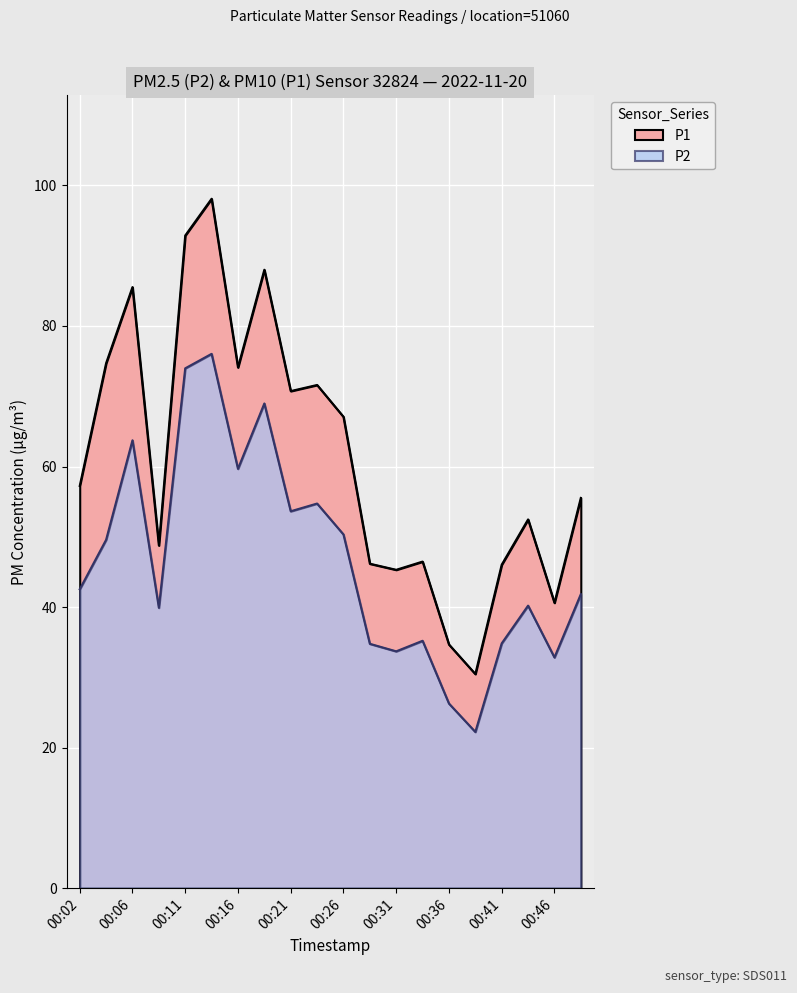

Is it true that P1 equals 133.3 at 00:14?

False